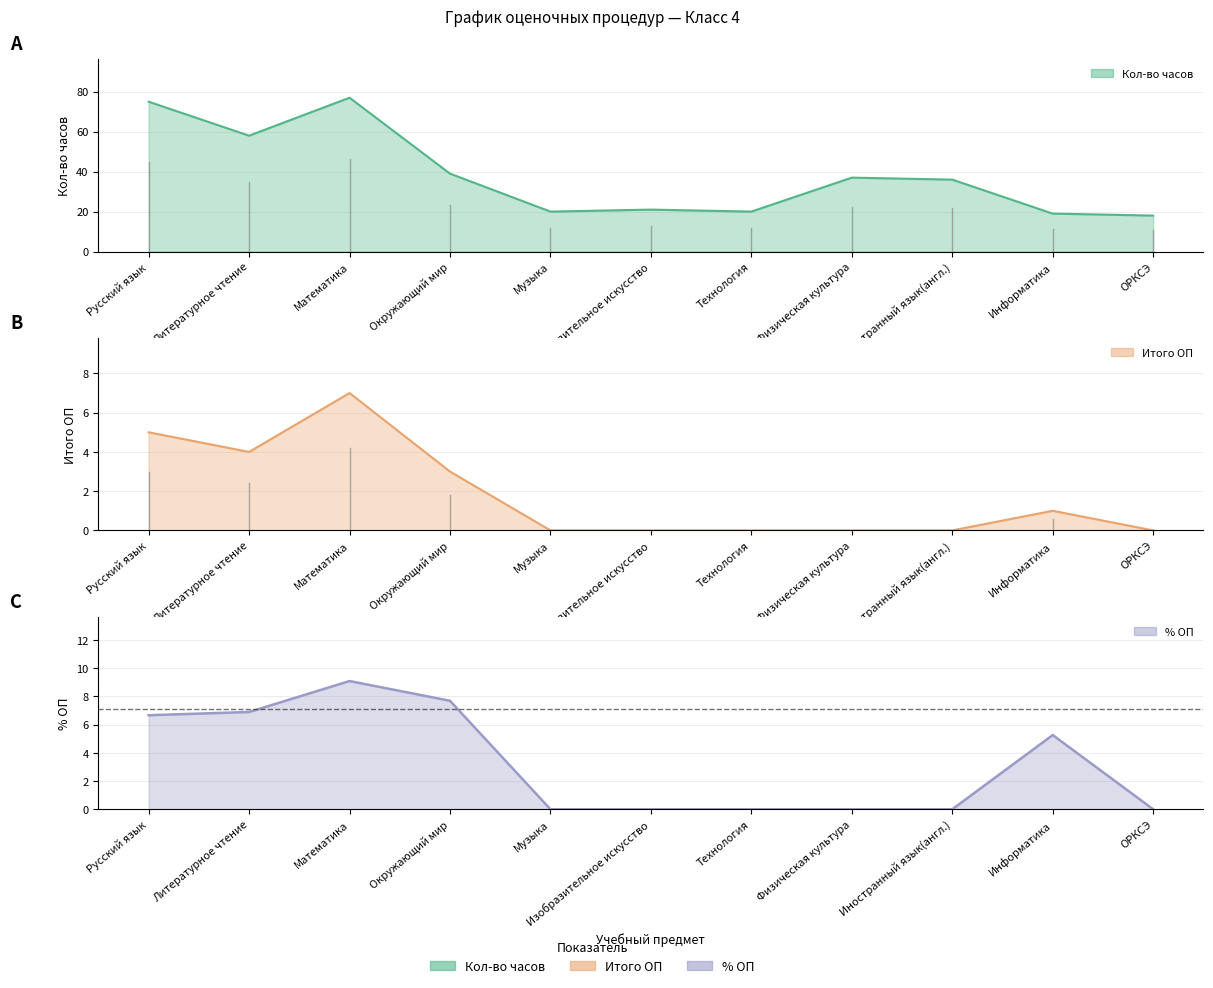

What is the value of the Итого ОП point at the 4th from the left?

3